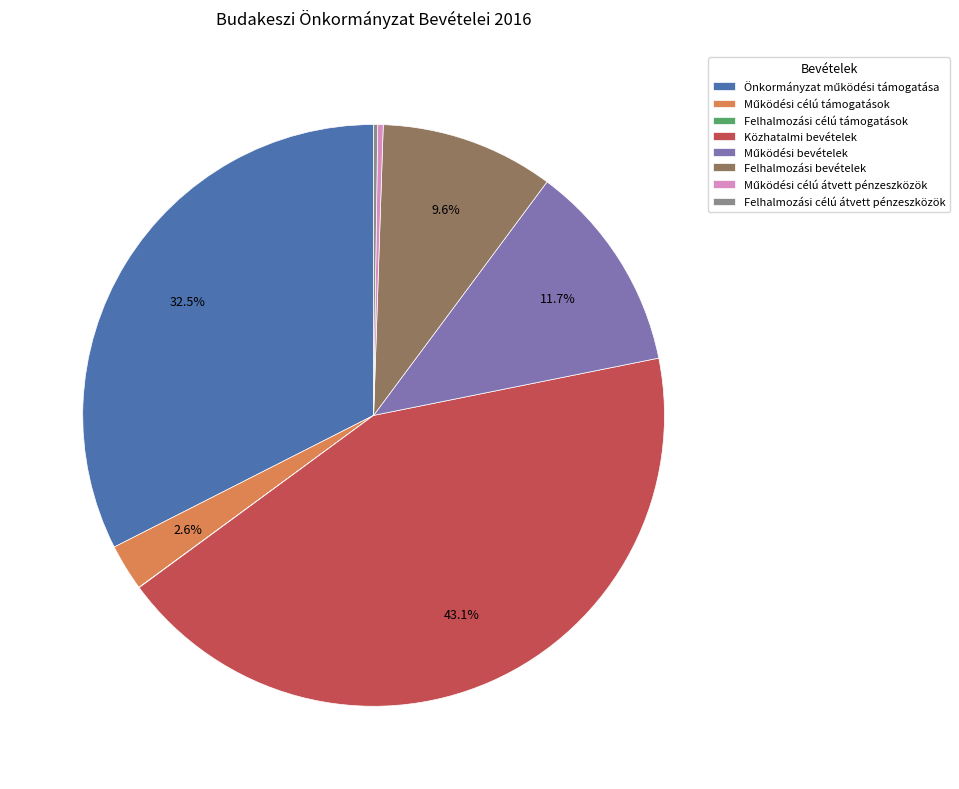

Which slice is the largest?

Közhatalmi bevételek